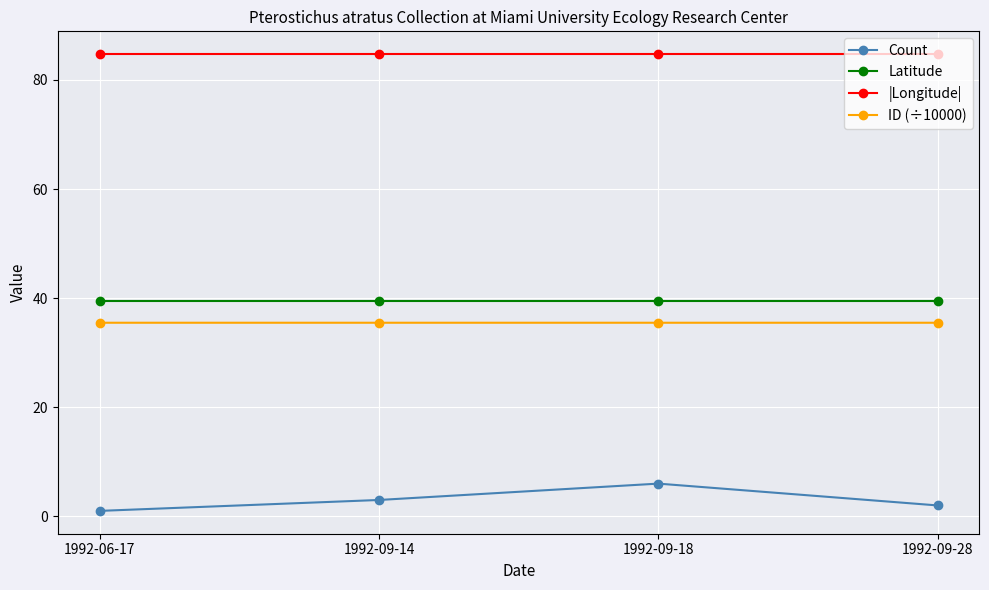

What is the difference between the second highest and minimum values in the Count series?

2.0